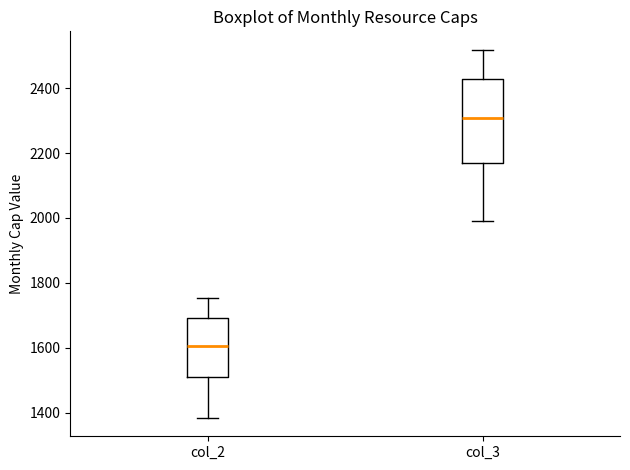

Which box is the tallest, from its lower edge to its upper edge?

col_3